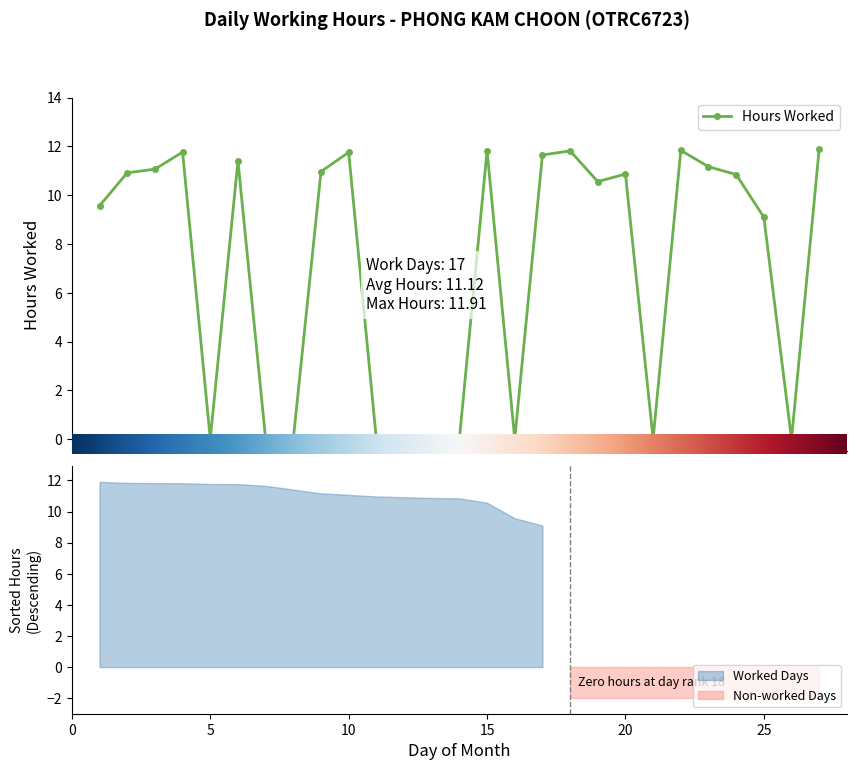

Rank the categories by value from lowest to highest.

5, 7, 8, 11, 12, 13, 14, 16, 21, 26, 25, 1, 19, 24, 20, 2, 9, 3, 23, 6, 17, 10, 4, 18, 15, 22, 27